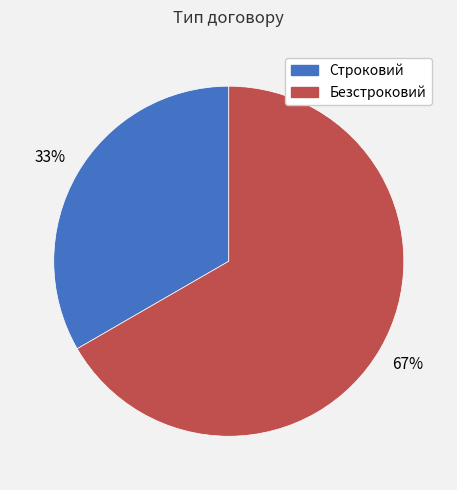

To the nearest percent, what is the combined percentage of Строковий and Безстроковий?

100%